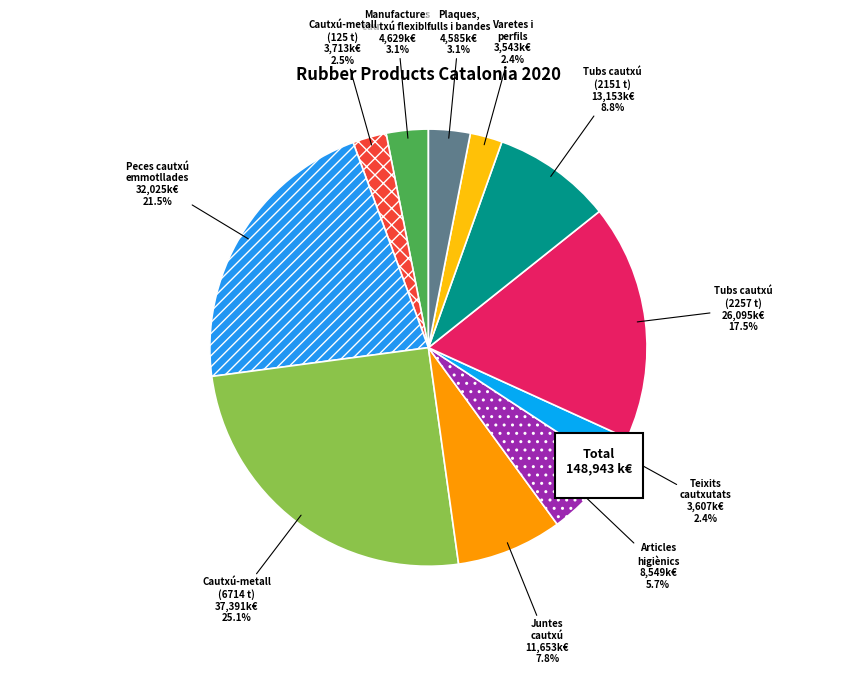

Does Juntes de cautxú no cel·lular represent more than half of the total?

No